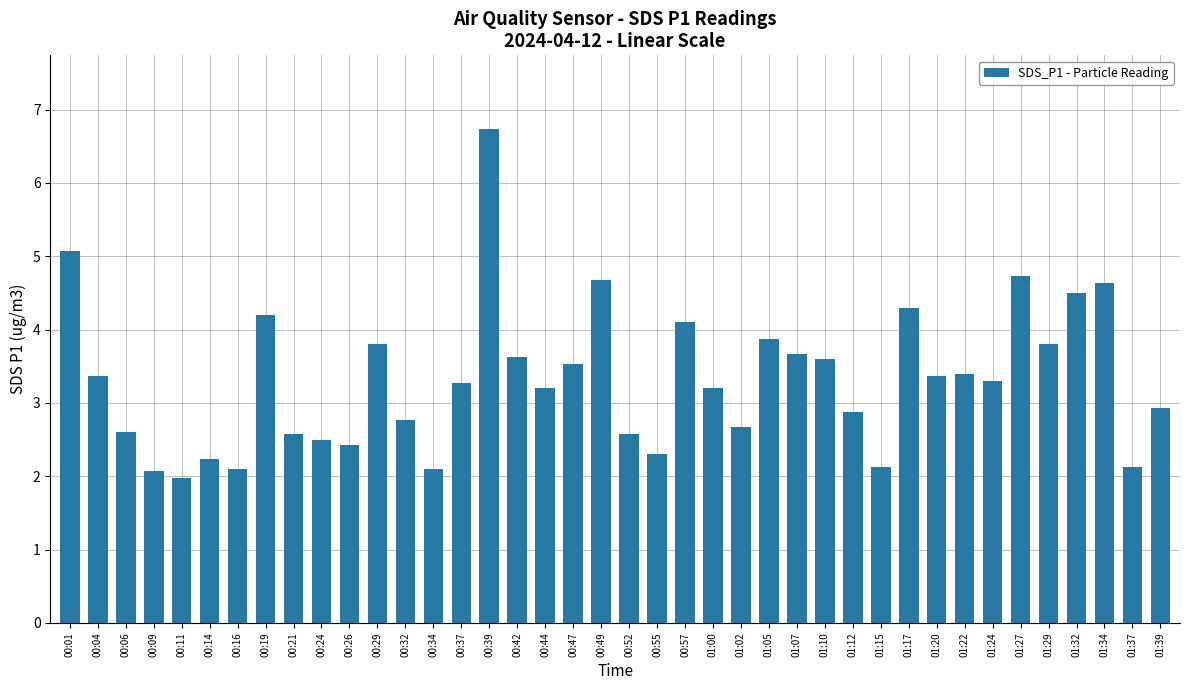

What value does the data have at 00:44?

3.2